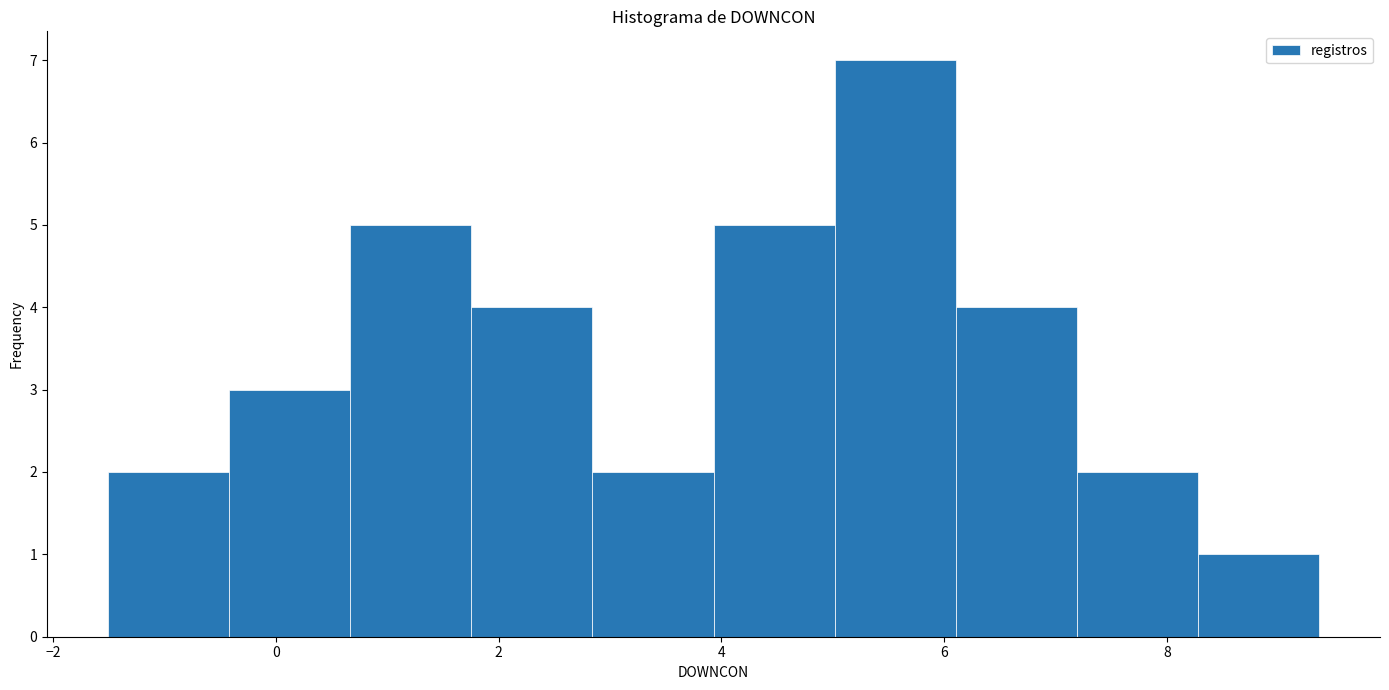

How tall is the bar that spans 6.2 to 7.2 on the x-axis? Neither the bar edges nor the heights are printed on the chart, so give them approximately, as read against the axes.

4